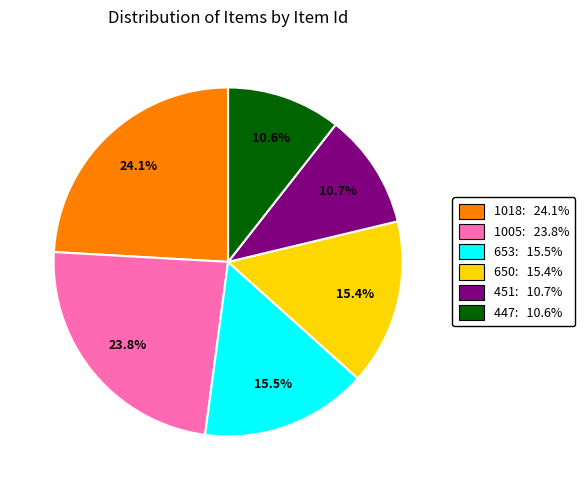

Does any single category account for the majority?

No